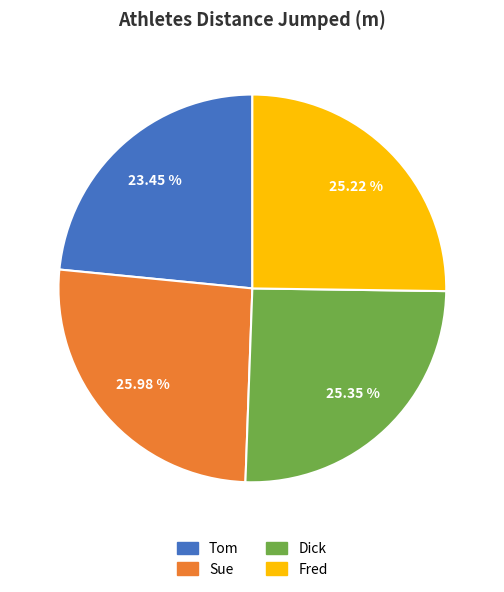

The Tom slice represents 23% of the pie. True or false?

True